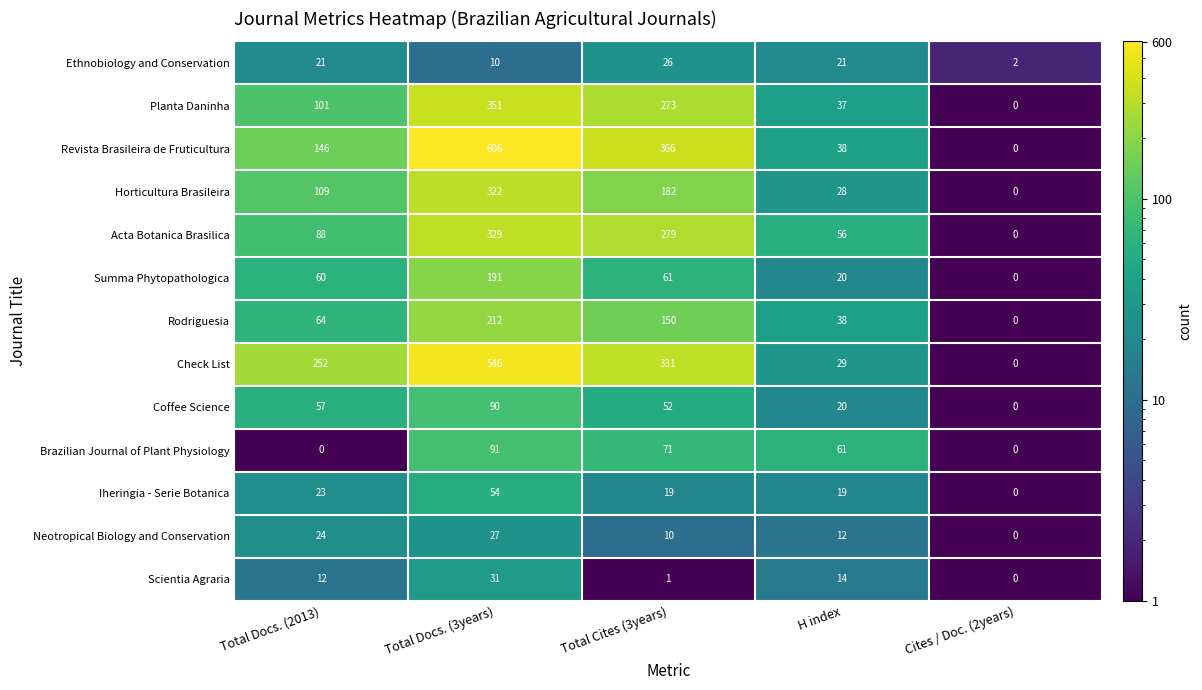

What is the difference between the maximum and minimum values in the Iheringia - Serie Botanica series?

54